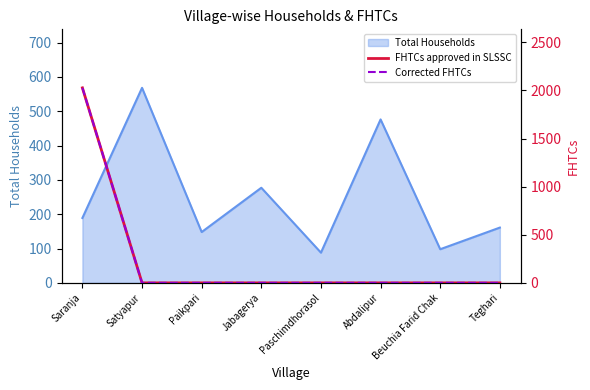

What is the highest value of the Total Households series?

568